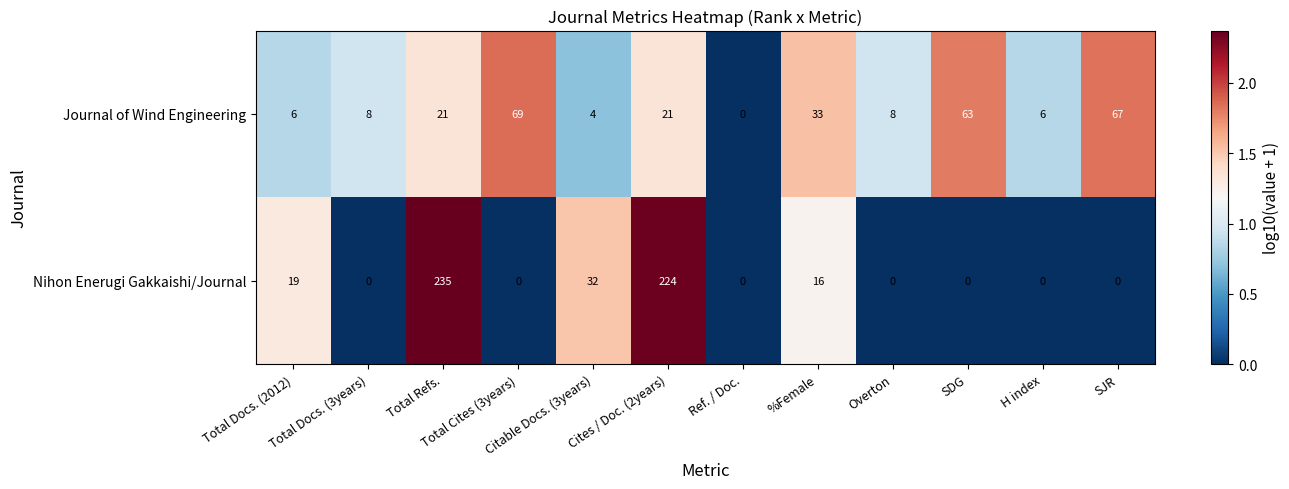

What is the total value across all series at Total Docs. (2012)?

25